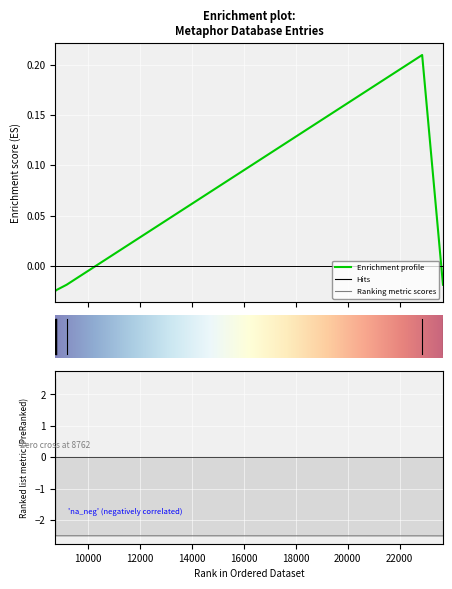

Reading left to right, transcribe all the data shown in this chart.

8757=-0.0	8758=-0.0	8760=-0.0	8761=-0.0	8762=-0.0	8763=-0.0	8764=-0.0	9187=-0.0	22868=0.2	23669=-0.0